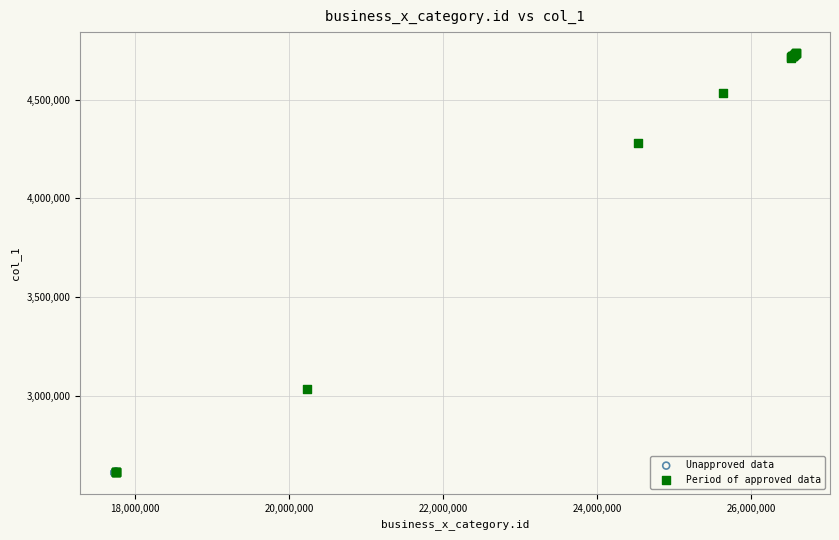

Which series reaches the maximum Y coordinate?

Period of approved data